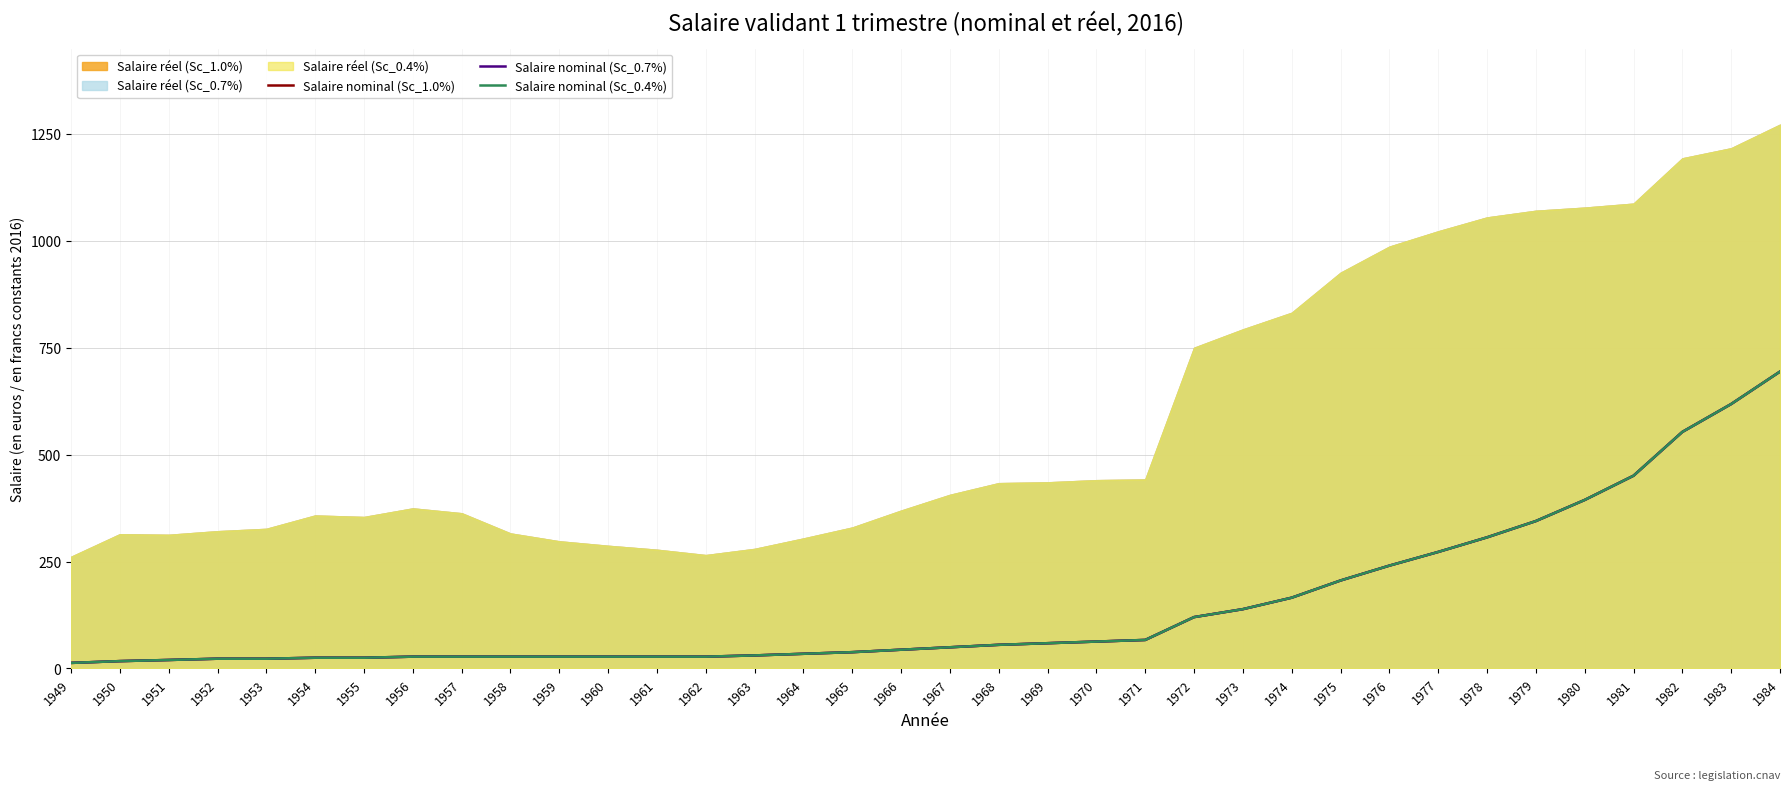

What is the smallest value displayed?

13.0